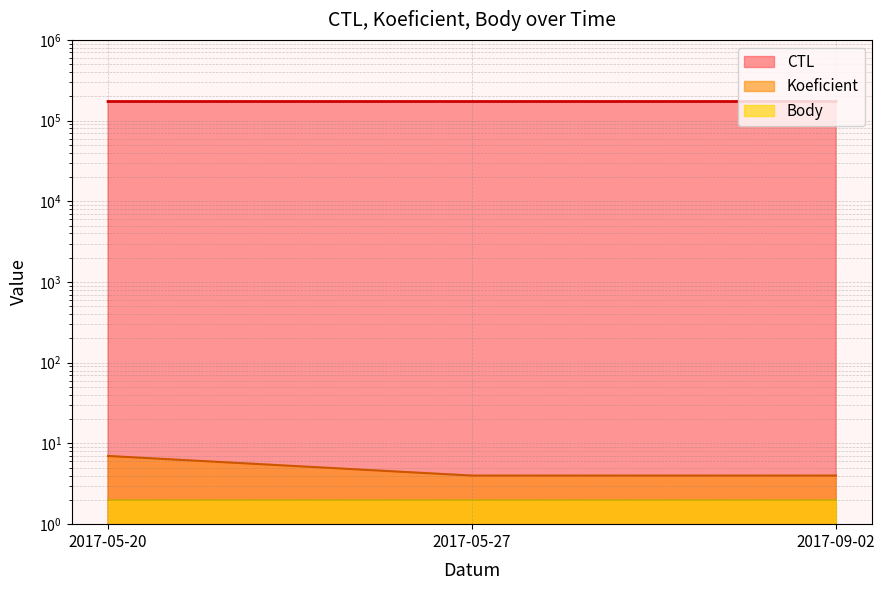

At which category is the sum across all series the highest?

2017-09-02